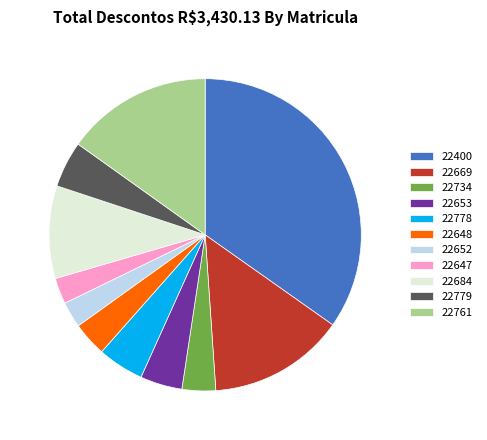

What is the ratio of the value at 22684 to the value at 22779?

2.0